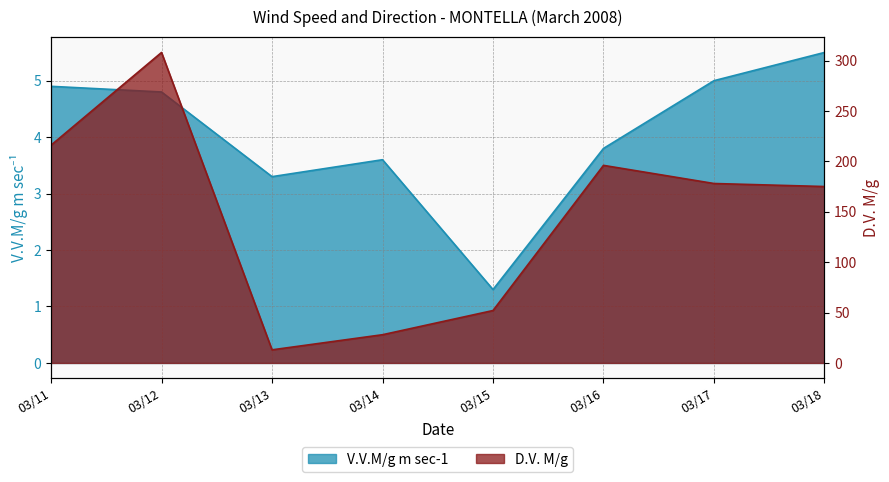

True or false: D.V. M/g has more than 2 points higher than both neighbors.

False